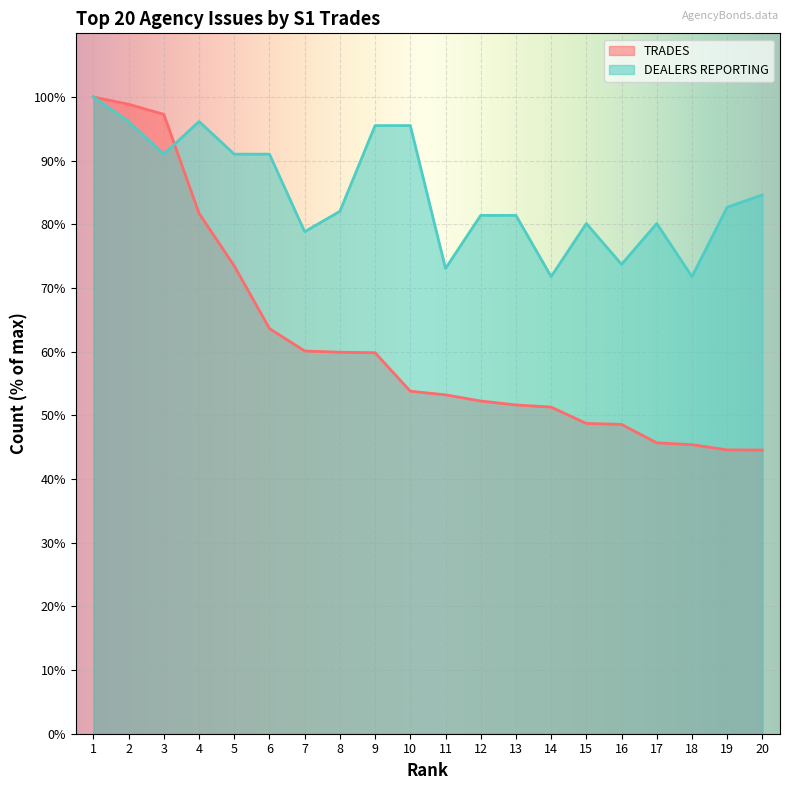

Which has a higher value, 12 or 16?

12